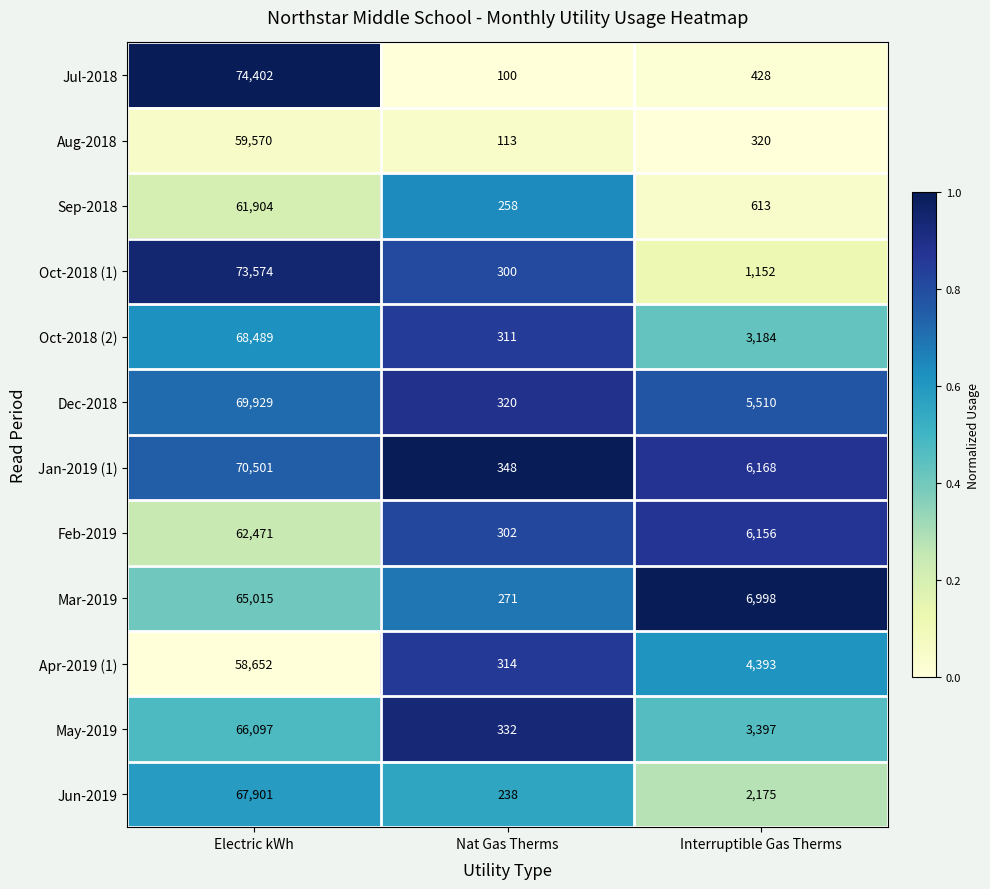

What is the highest value of the May-2019 series?

66097